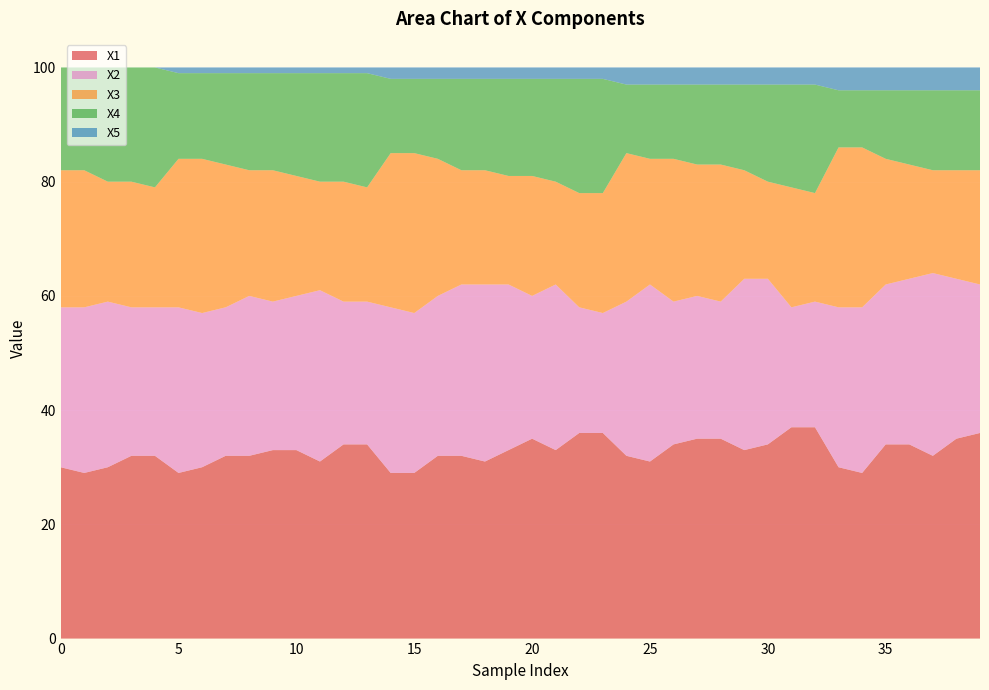

Reading left to right, transcribe all the data shown in this chart.

X1: 30	29	30	32	32	29	30	32	32	33	33	31	34	34	29	29	32	32	31	33	35	33	36	36	32	31	34	35	35	33	34	37	37	30	29	34	34	32	35	36
X2: 28	29	29	26	26	29	27	26	28	26	27	30	25	25	29	28	28	30	31	29	25	29	22	21	27	31	25	25	24	30	29	21	22	28	29	28	29	32	28	26
X3: 24	24	21	22	21	26	27	25	22	23	21	19	21	20	27	28	24	20	20	19	21	18	20	21	26	22	25	23	24	19	17	21	19	28	28	22	20	18	19	20
X4: 18	18	20	20	21	15	15	16	17	17	18	19	19	20	13	13	14	16	16	17	17	18	20	20	12	13	13	14	14	15	17	18	19	10	10	12	13	14	14	14
X5: 0	0	0	0	0	1	1	1	1	1	1	1	1	1	2	2	2	2	2	2	2	2	2	2	3	3	3	3	3	3	3	3	3	4	4	4	4	4	4	4